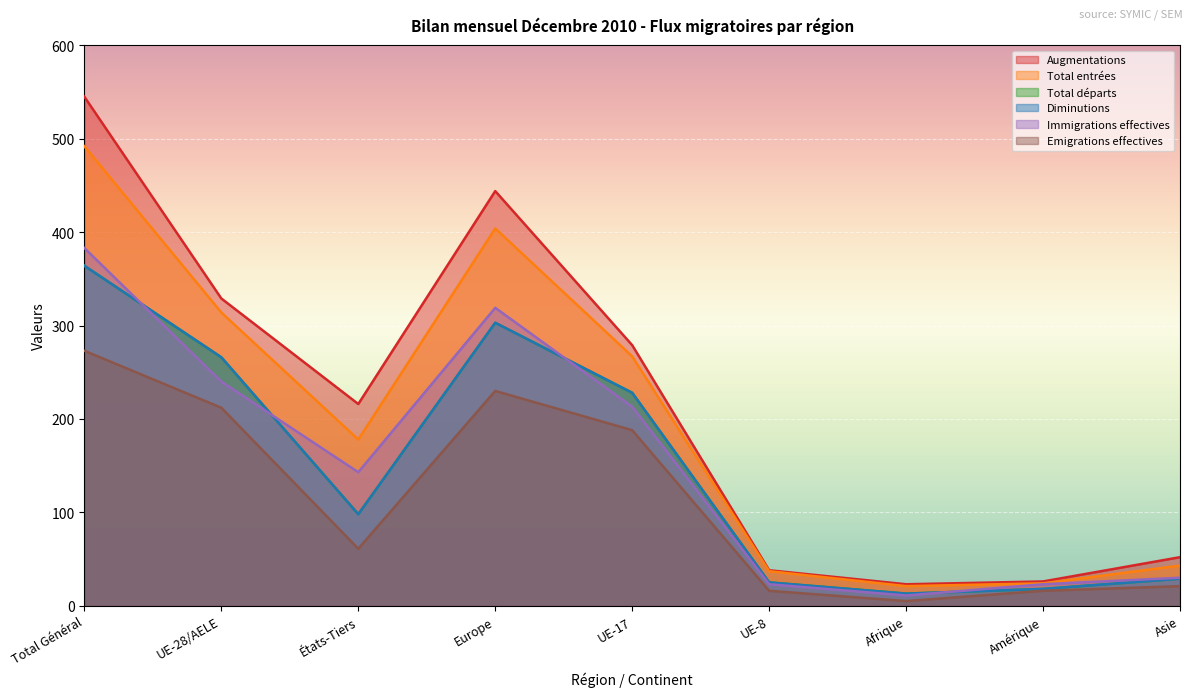

What is the label of the 9th point from the right?

Total Général